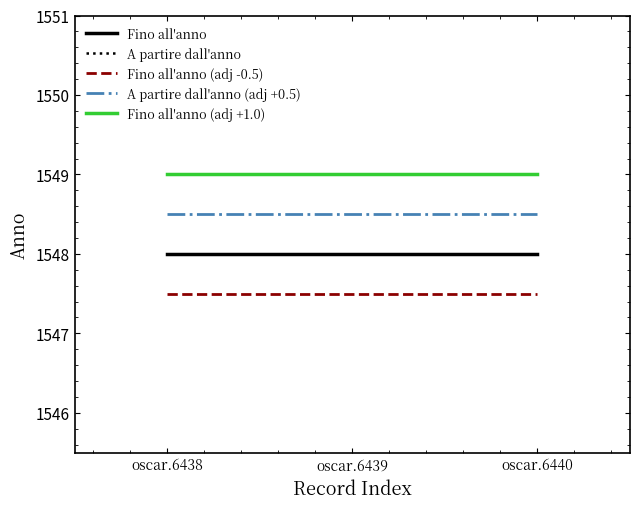

Reading left to right, extract all data points from this chart.

Fino all'anno: oscar.6438=1548.0	oscar.6439=1548.0	oscar.6440=1548.0
A partire dall'anno: oscar.6438=1548.0	oscar.6439=1548.0	oscar.6440=1548.0
Fino all'anno (adj -0.5): oscar.6438=1547.5	oscar.6439=1547.5	oscar.6440=1547.5
A partire dall'anno (adj +0.5): oscar.6438=1548.5	oscar.6439=1548.5	oscar.6440=1548.5
Fino all'anno (adj +1.0): oscar.6438=1549.0	oscar.6439=1549.0	oscar.6440=1549.0